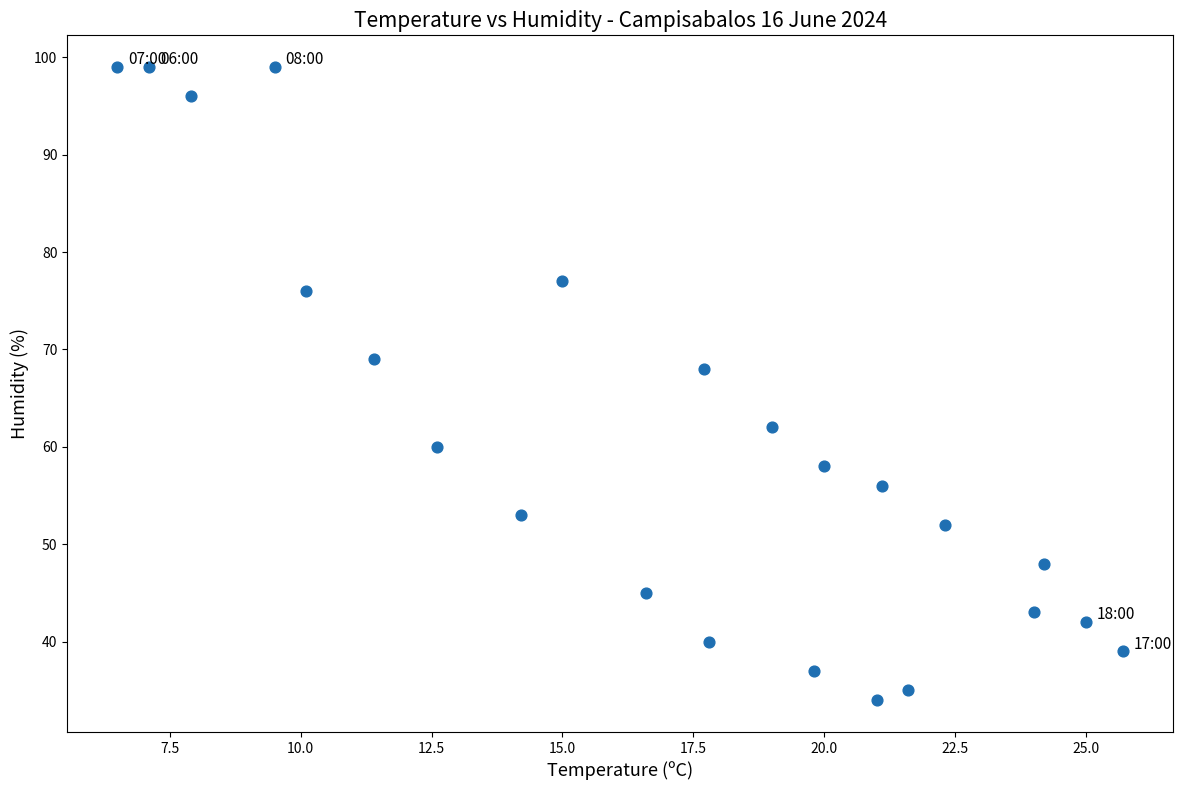

What is the range of Y values (max minus min)?

65